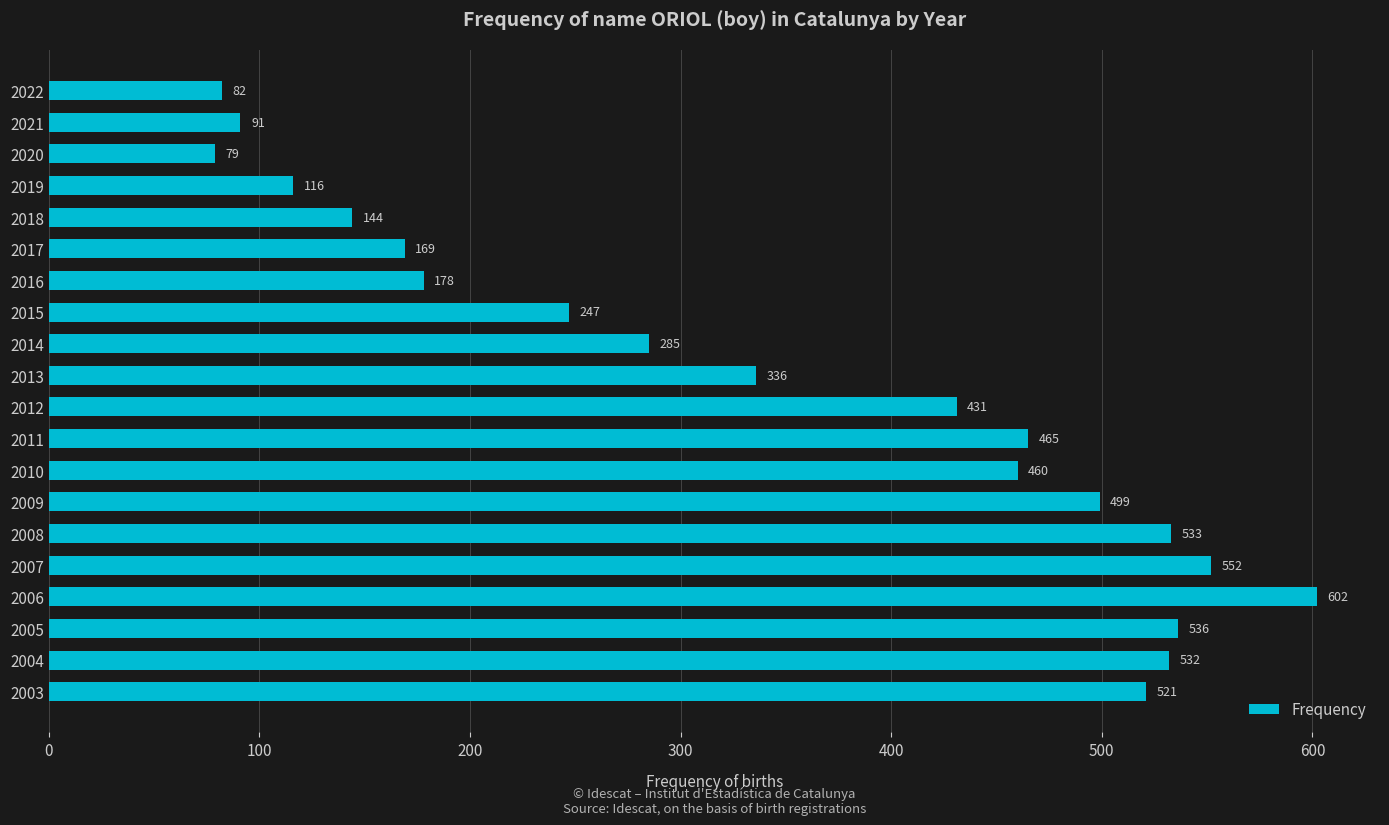

What is the value of the 17th bar from the top?

602